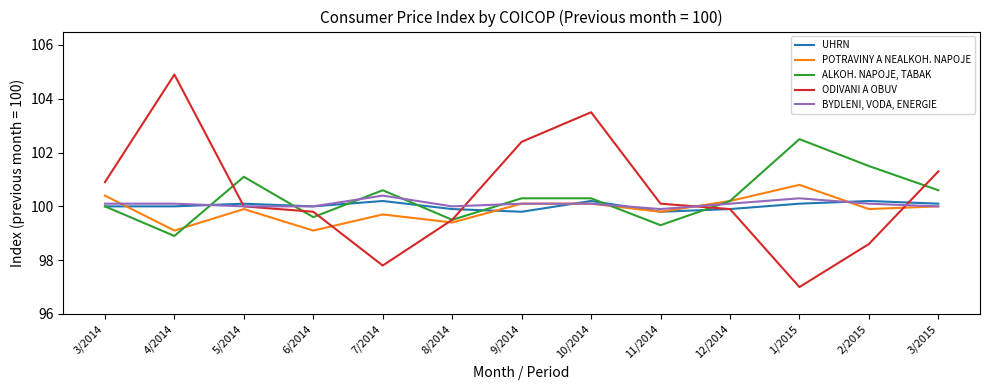

What is the maximum value for POTRAVINY A NEALKOH. NAPOJE?

100.8